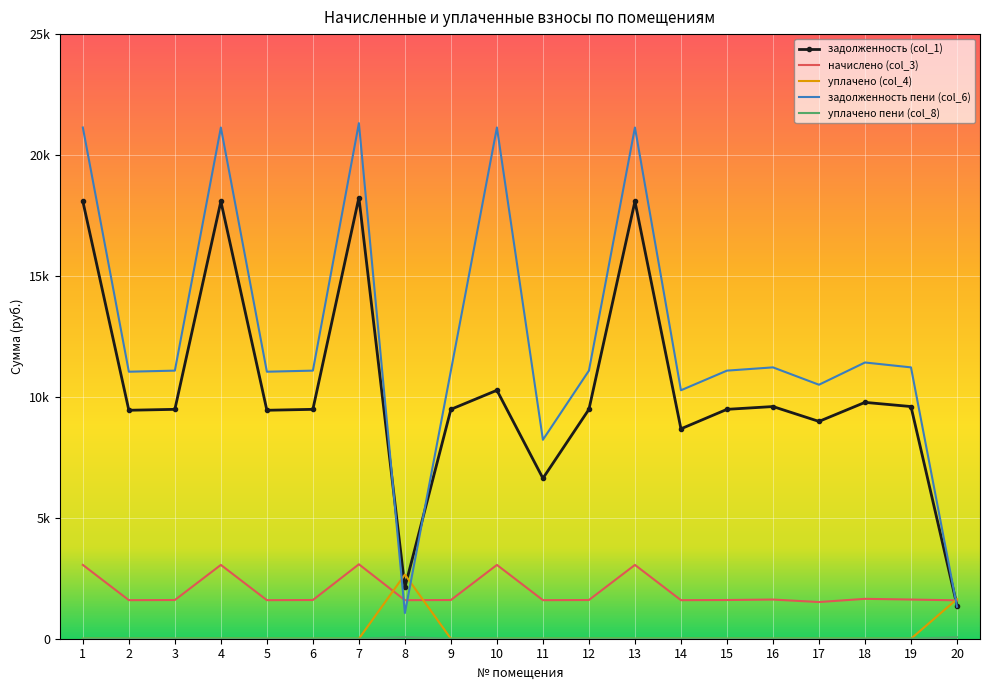

How many times do задолженность (col_1) and уплачено (col_4) cross each other?

3